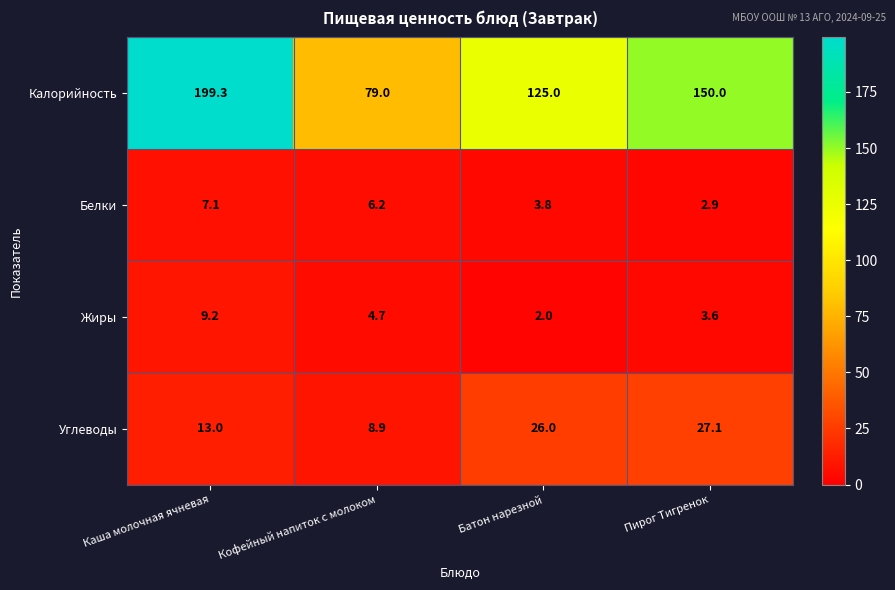

At which label does Жиры first exceed 4?

Каша молочная ячневая